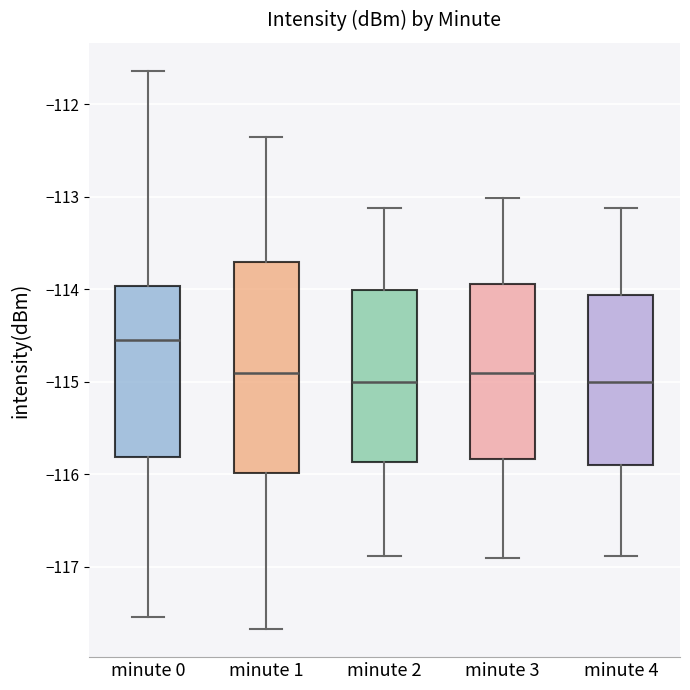

Which box has the highest median line?

minute 0